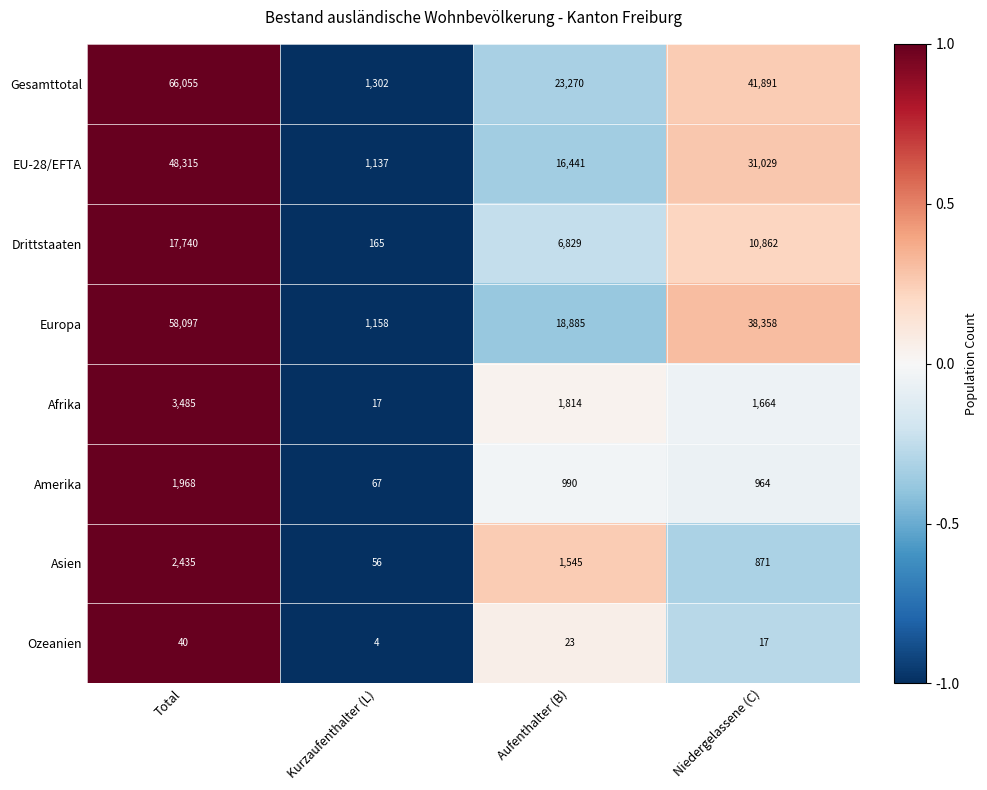

What is the total value across all series at Kurzaufenthalter (L)?

3906